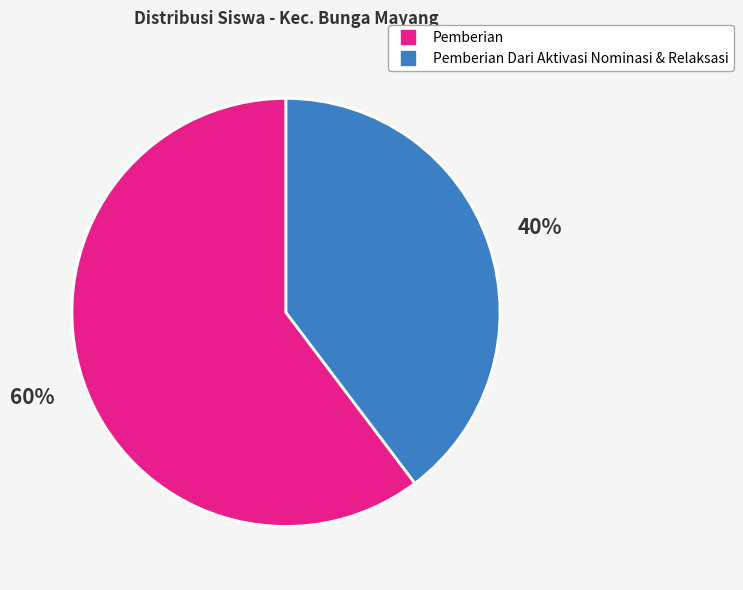

To the nearest percent, what is the average slice percentage?

50%